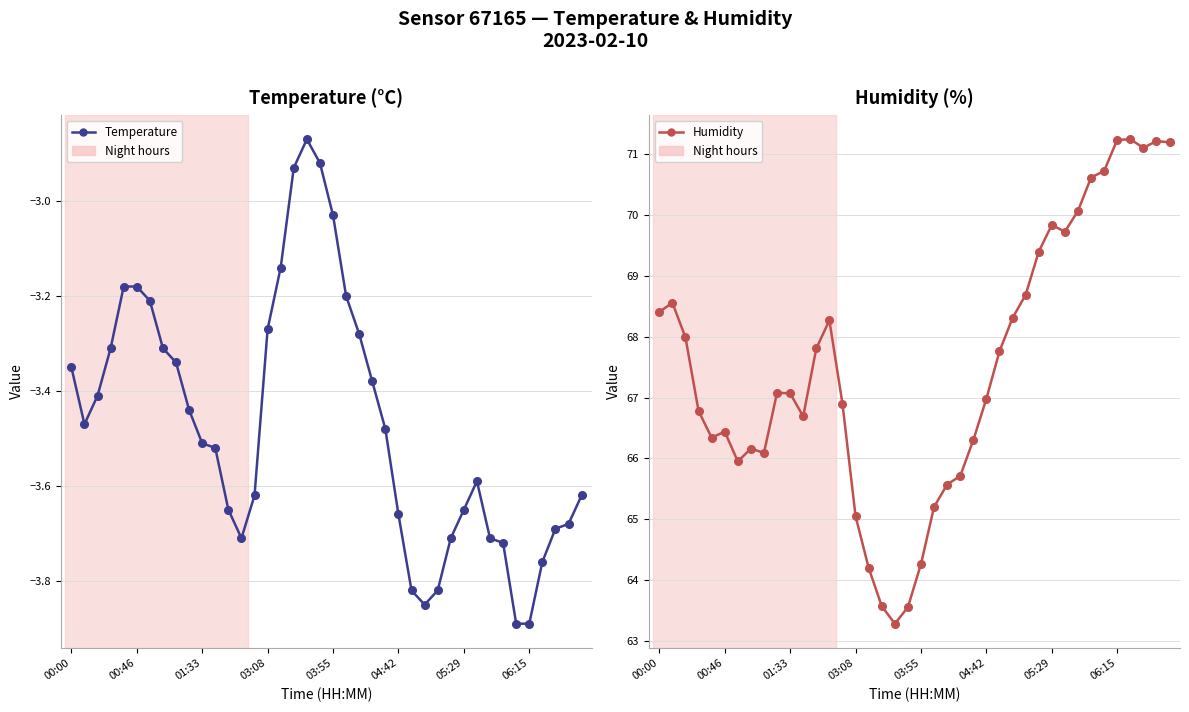

True or false: Humidity and Temperature cross at least once.

False